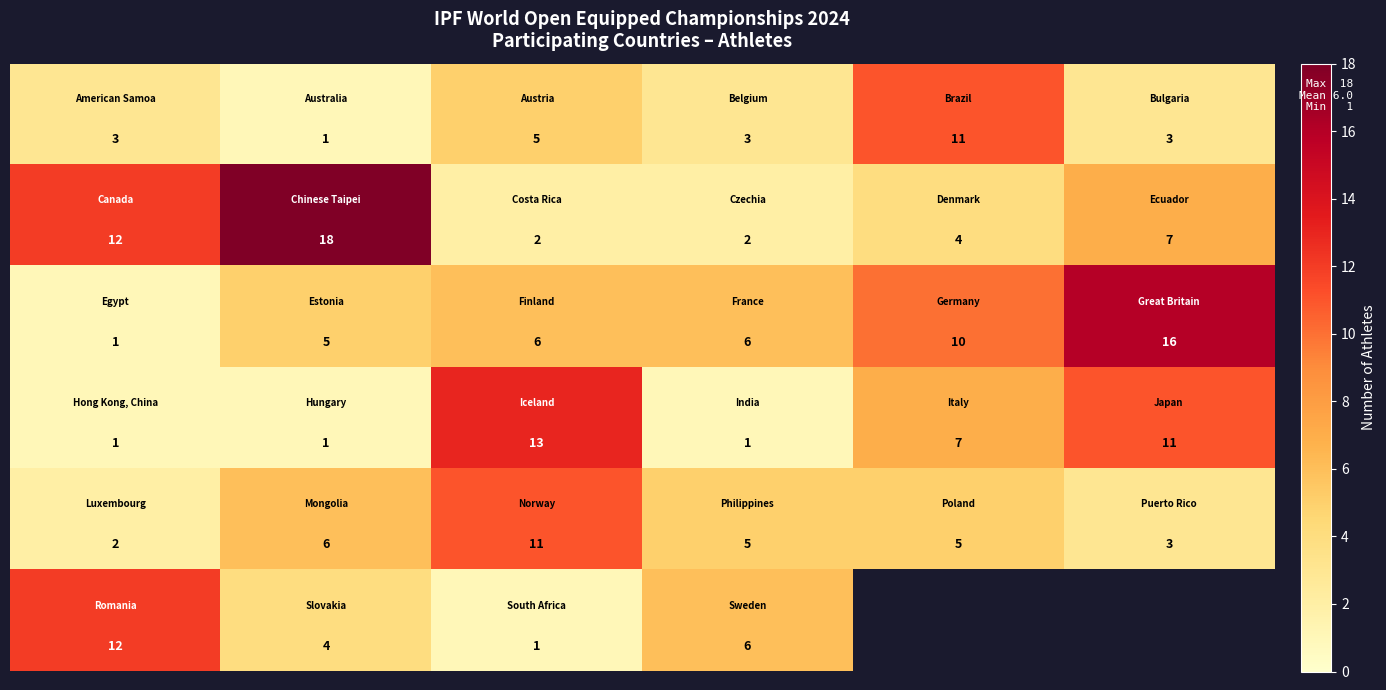

How many series are shown in this chart?

6